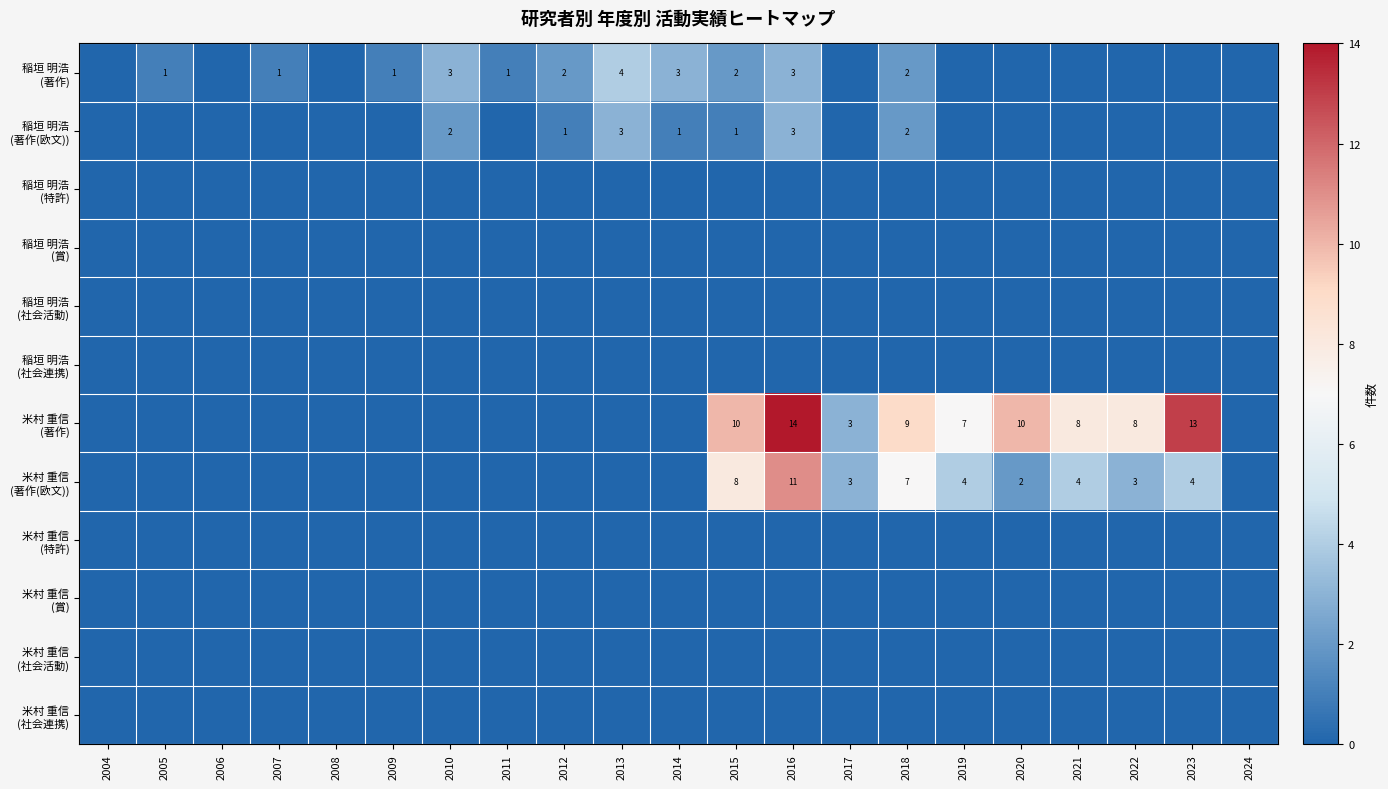

Which category has the lowest value in the 稲垣 明浩 (特許) series?

2004